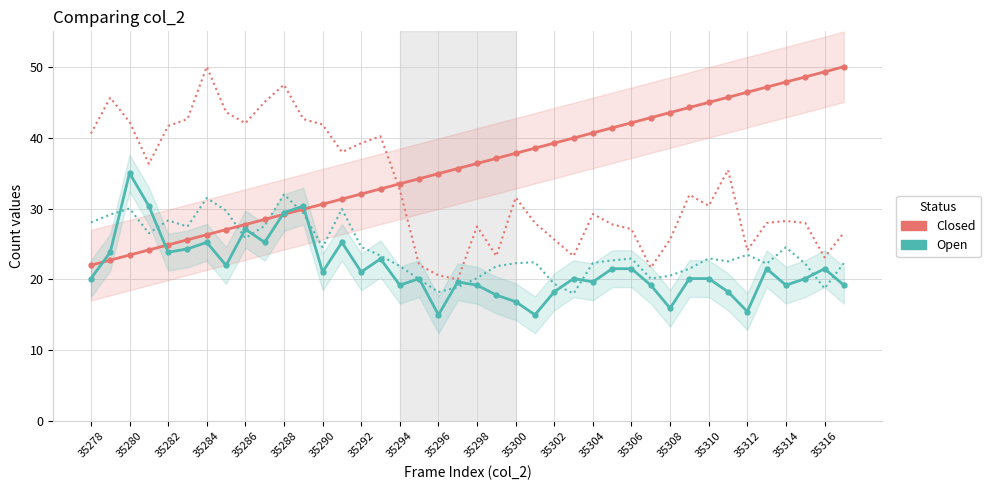

Reading left to right, extract all data points from this chart.

Closed: 22.0	22.7	23.4	24.2	24.9	25.6	26.3	27.0	27.7	28.5	29.2	29.9	30.6	31.3	32.1	32.8	33.5	34.2	34.9	35.6	36.4	37.1	37.8	38.5	39.2	39.9	40.7	41.4	42.1	42.8	43.5	44.3	45.0	45.7	46.4	47.1	47.8	48.6	49.3	50.0
Open: 20.1	23.8	35.0	30.3	23.8	24.3	25.2	22.0	27.1	25.2	29.4	30.3	21.0	25.2	21.0	22.9	19.2	20.1	15.0	19.7	19.2	17.8	16.9	15.0	18.3	20.1	19.7	21.5	21.5	19.2	15.9	20.1	20.1	18.3	15.5	21.5	19.2	20.1	21.5	19.2